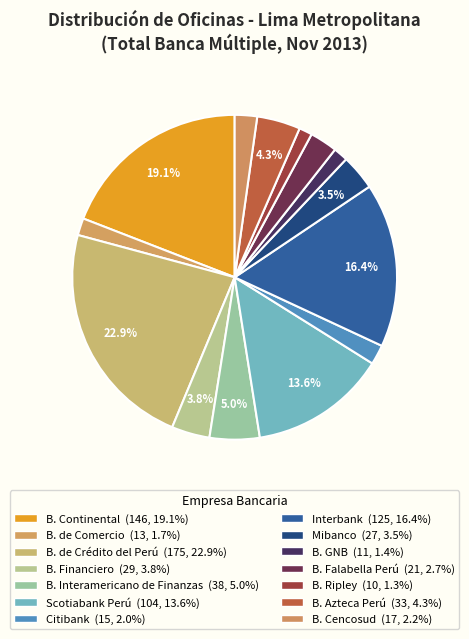

To the nearest percent, what is the difference between the B. de Crédito del Perú and Citibank slice percentages?

21%